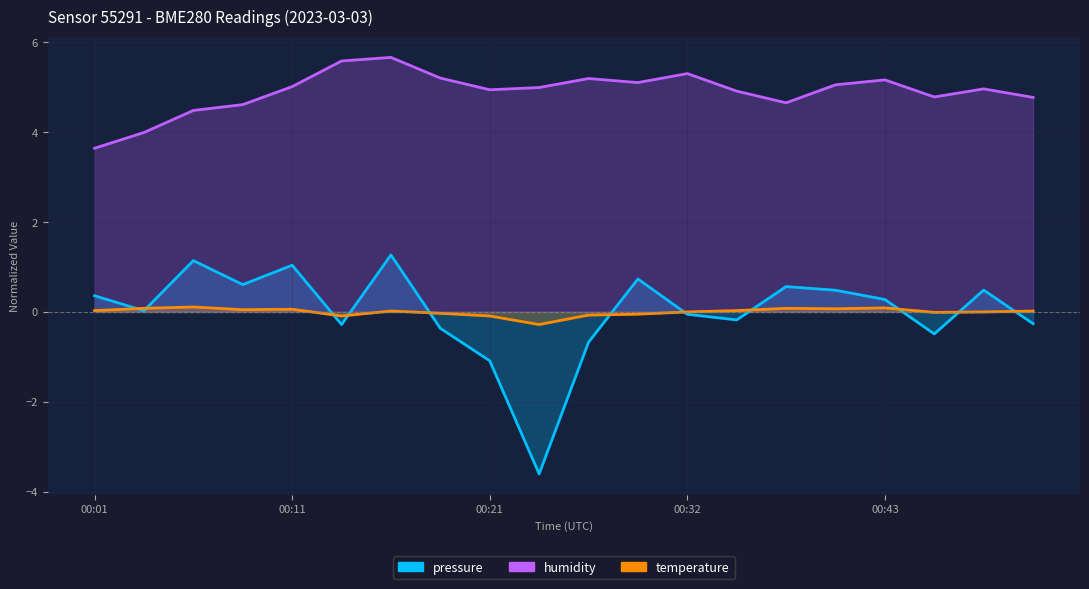

How many values in the humidity series exceed 4?

18